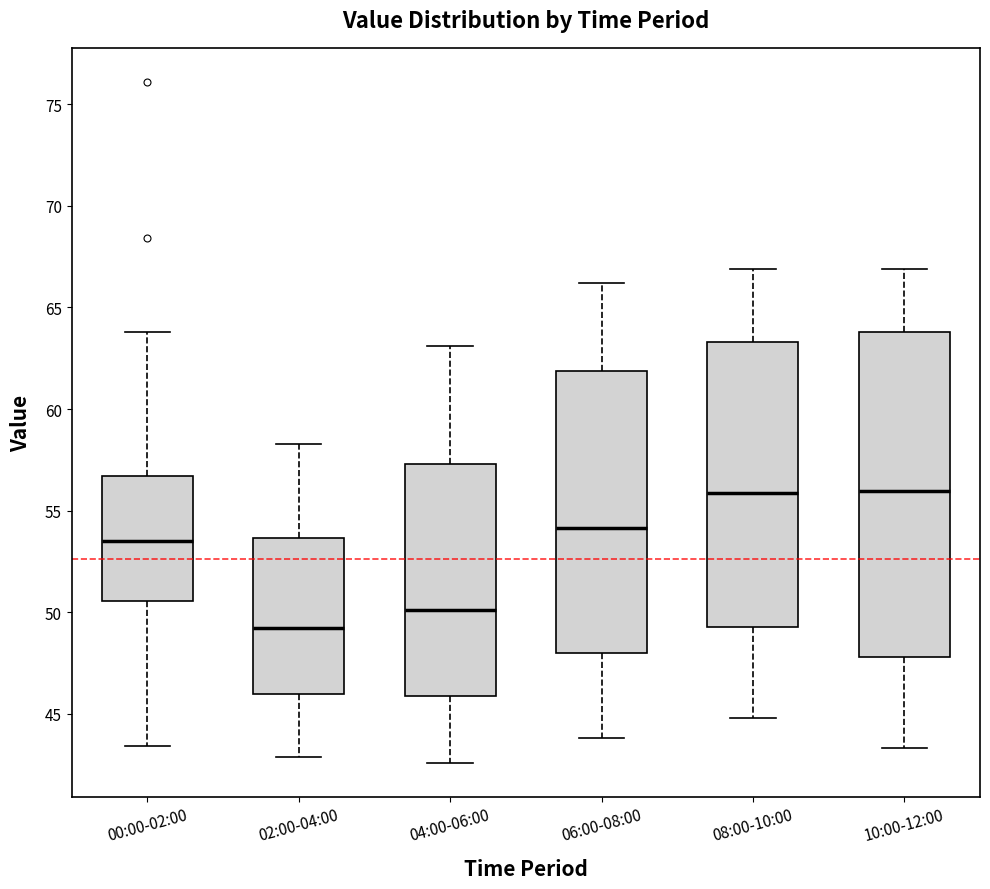

Reading left to right, read every box against the y-axis: the position of its median line, the range the box covers, and the ends of its whiskers. The values are not printed on the chart, so give them approximately, as read against the axis.

00:00-02:00: median 53.5, box 50.5 to 56.5, whiskers 43.5 to 64.0
02:00-04:00: median 49.5, box 46.0 to 53.5, whiskers 43.0 to 58.5
04:00-06:00: median 50.0, box 46.0 to 57.5, whiskers 42.5 to 63.0
06:00-08:00: median 54.0, box 48.0 to 62.0, whiskers 44.0 to 66.0
08:00-10:00: median 56.0, box 49.5 to 63.5, whiskers 45.0 to 67.0
10:00-12:00: median 56.0, box 48.0 to 64.0, whiskers 43.5 to 67.0